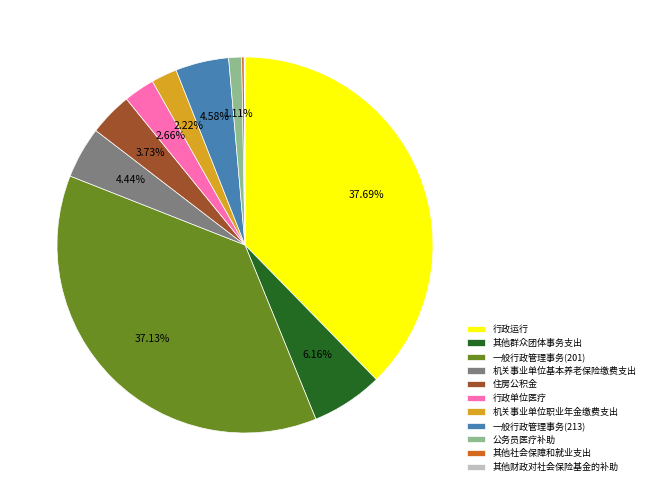

To the nearest percent, what portion does 住房公积金 represent?

4%